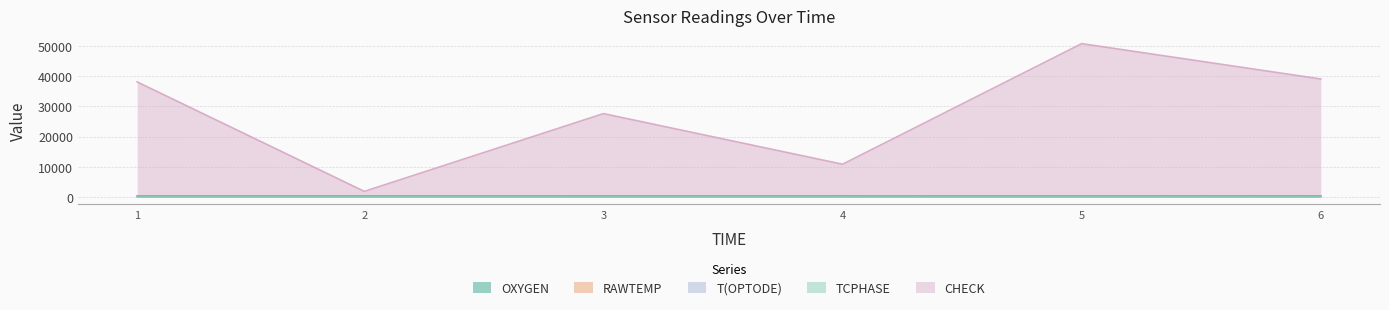

In RAWTEMP, how many points are higher than both neighbors (excluding endpoints)?

1